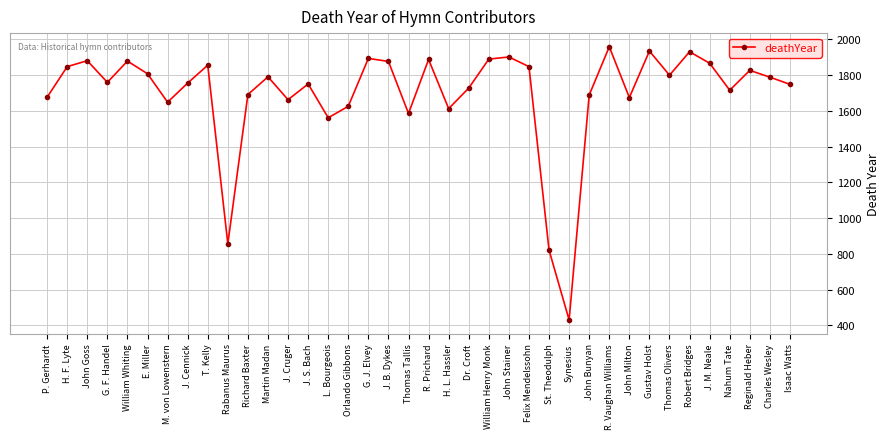

How many points are higher than both their immediate neighbors (excluding endpoints)?

12